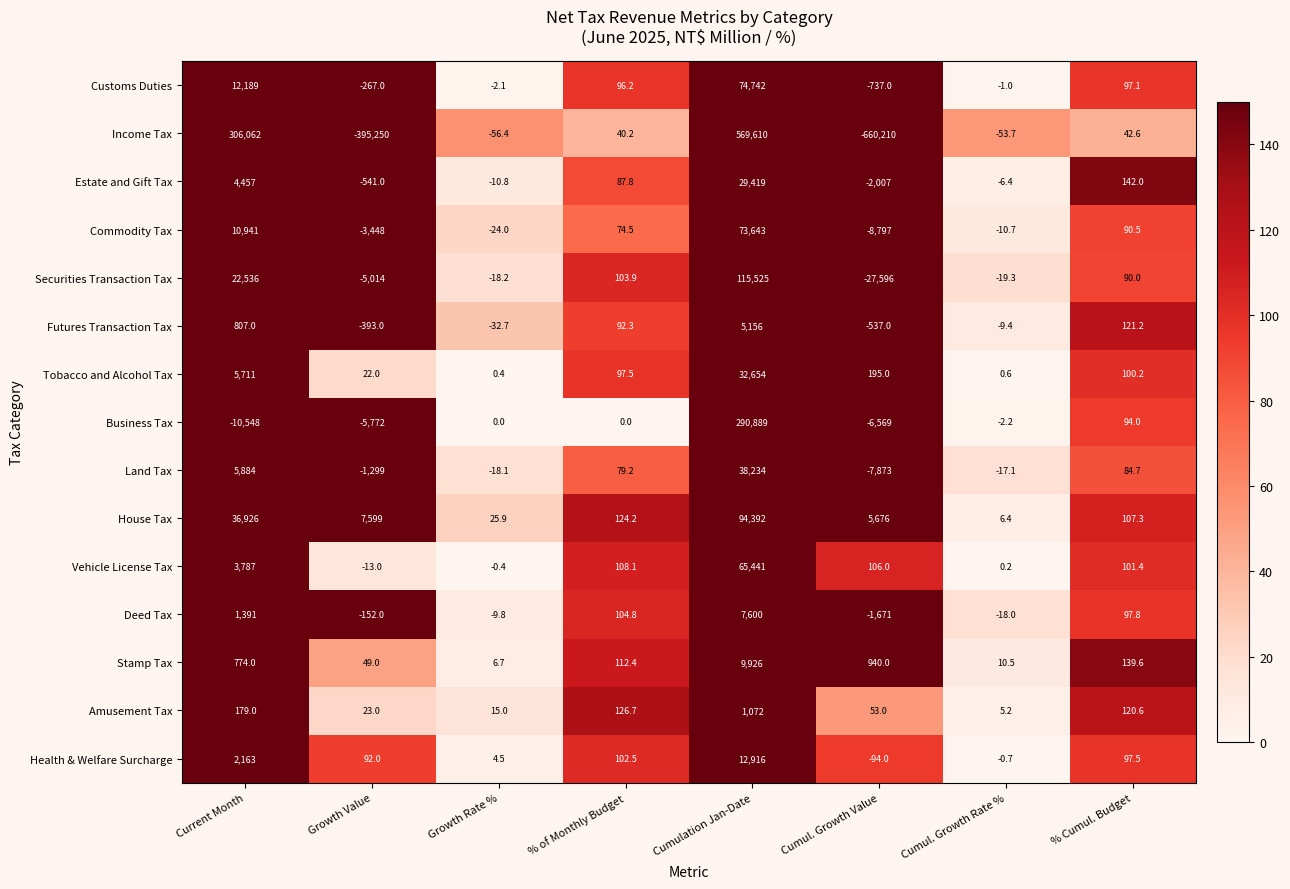

Rank the categories by Customs Duties value from lowest to highest.

Cumul. Growth Value, Growth Value, Growth Rate %, Cumul. Growth Rate %, % of Monthly Budget, % Cumul. Budget, Current Month, Cumulation Jan-Date